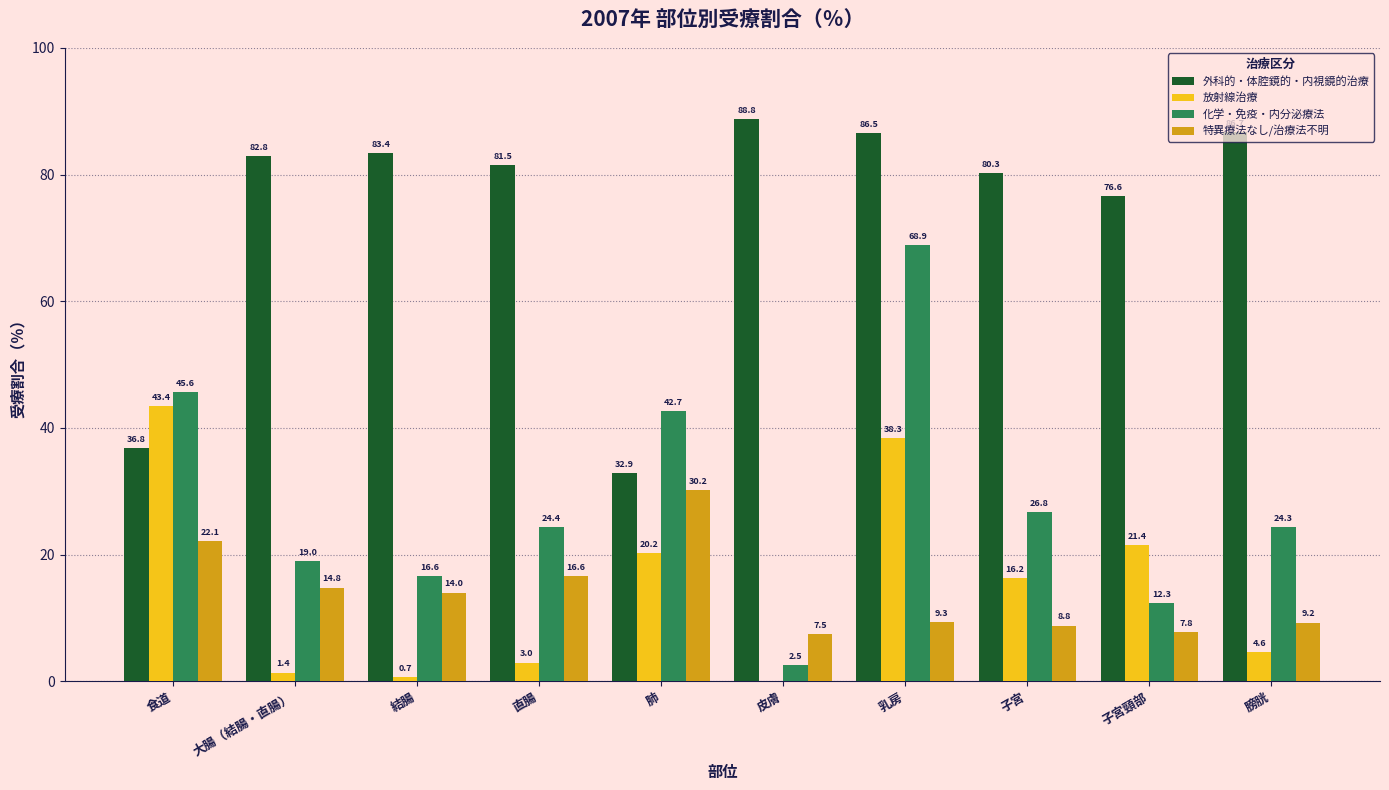

Is the value of 化学・免疫・内分泌療法 at 食道 greater than the value of 外科的・体腔鏡的・内視鏡的治療 at 乳房?

No